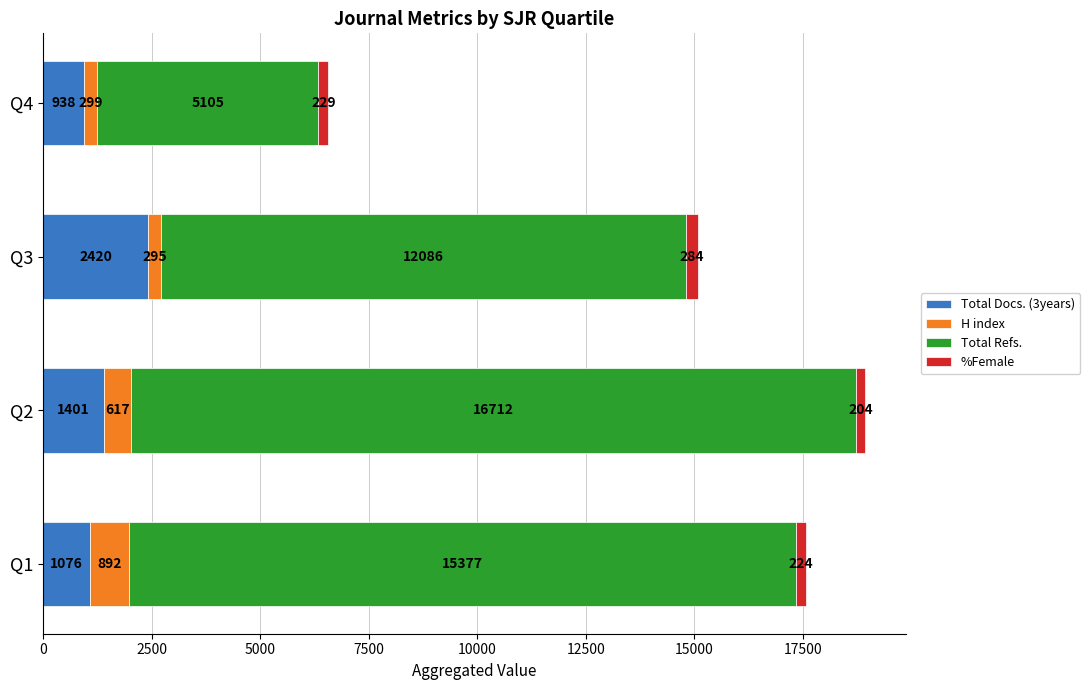

What is the lowest value of the Total Docs. (3years) series?

938